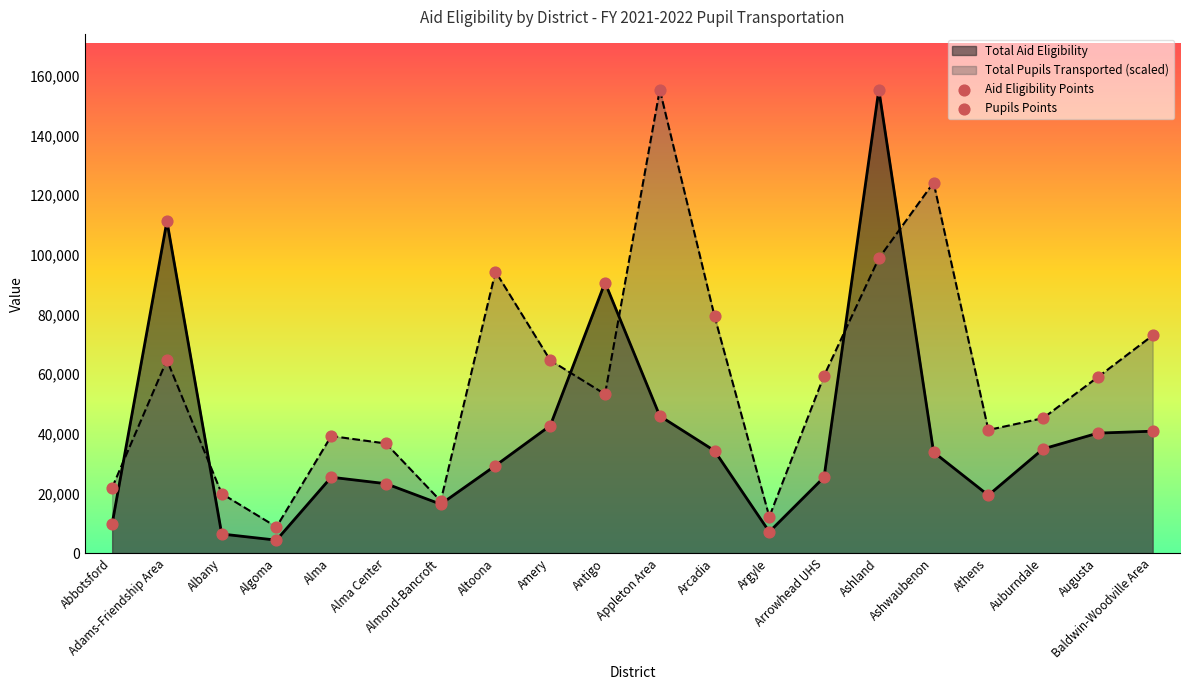

At how many categories does at least one series exceed 110047?

4